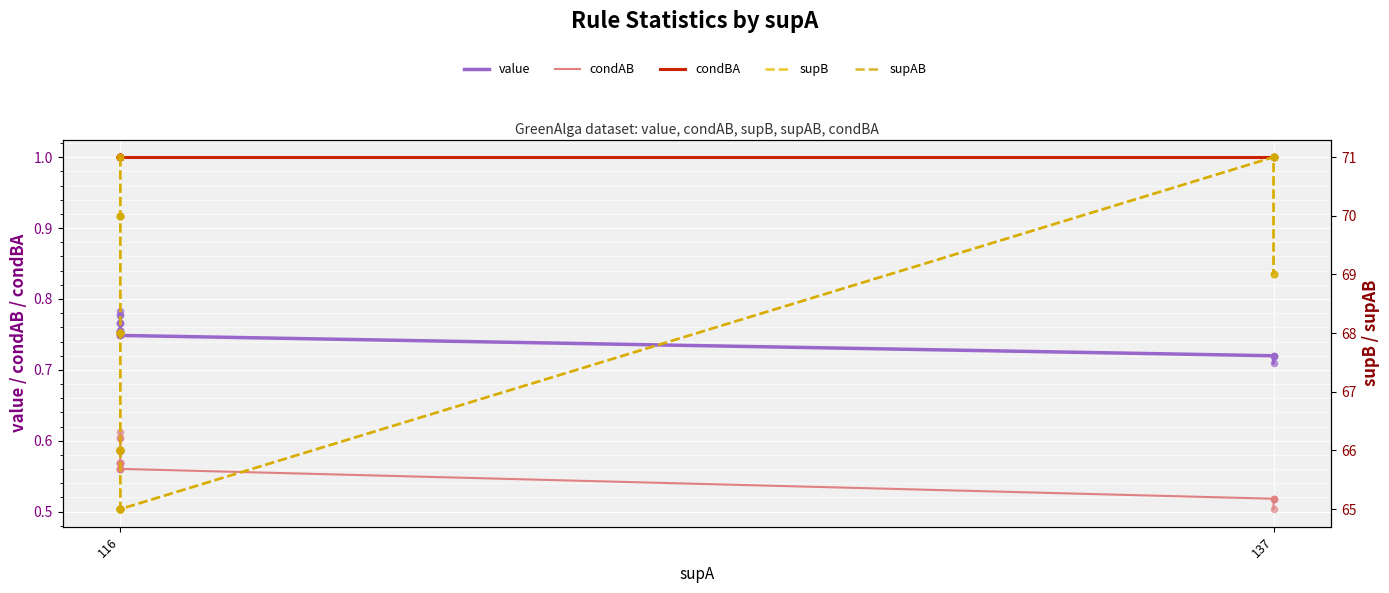

Which series reaches the maximum Y coordinate?

supB